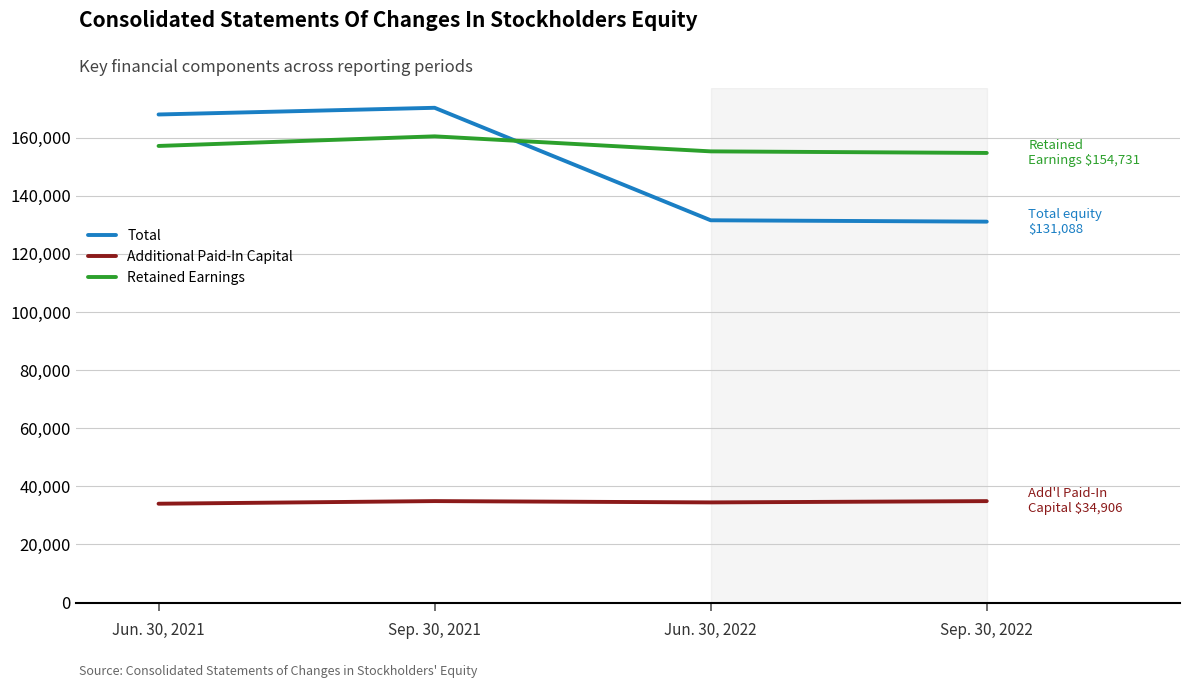

Does the chart have visible grid lines?

Yes